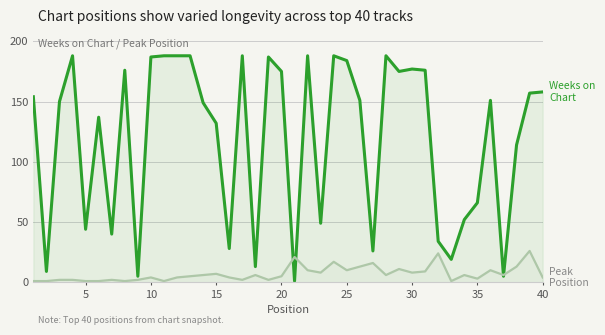

Rank the series by their average value, from highest to lowest.

Weeks on Chart, Peak Position